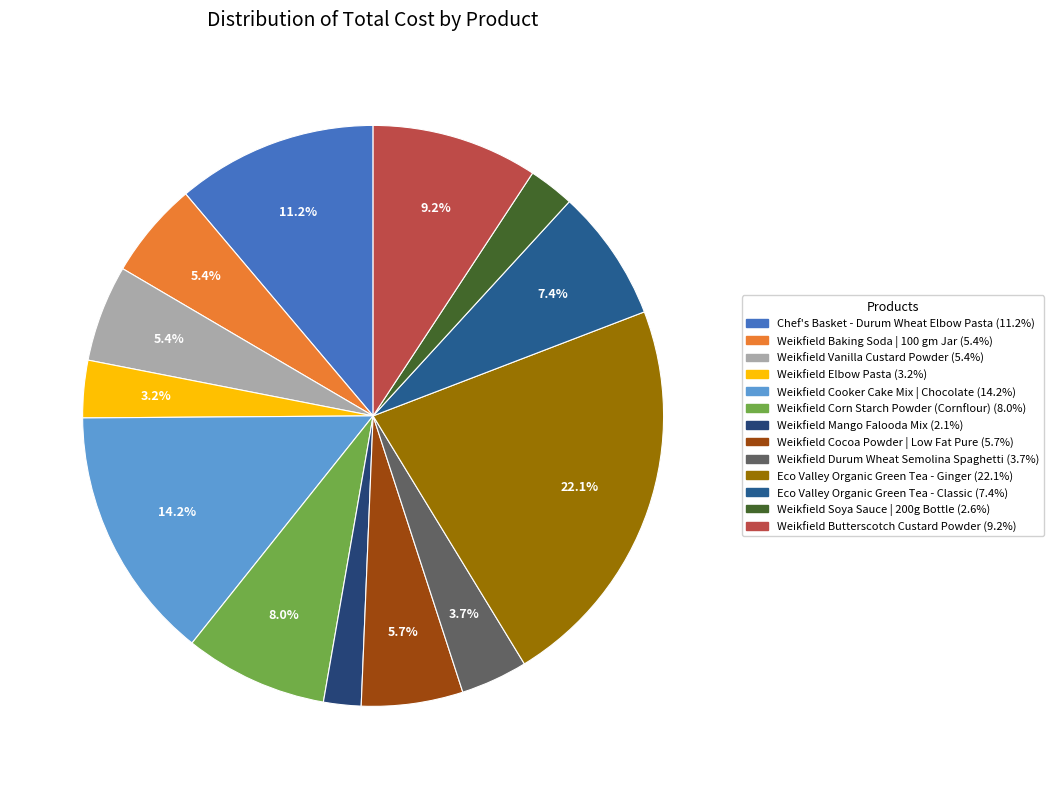

What is the change in value from Weikfield Elbow Pasta to Weikfield Butterscotch Custard Powder?

+4703.1